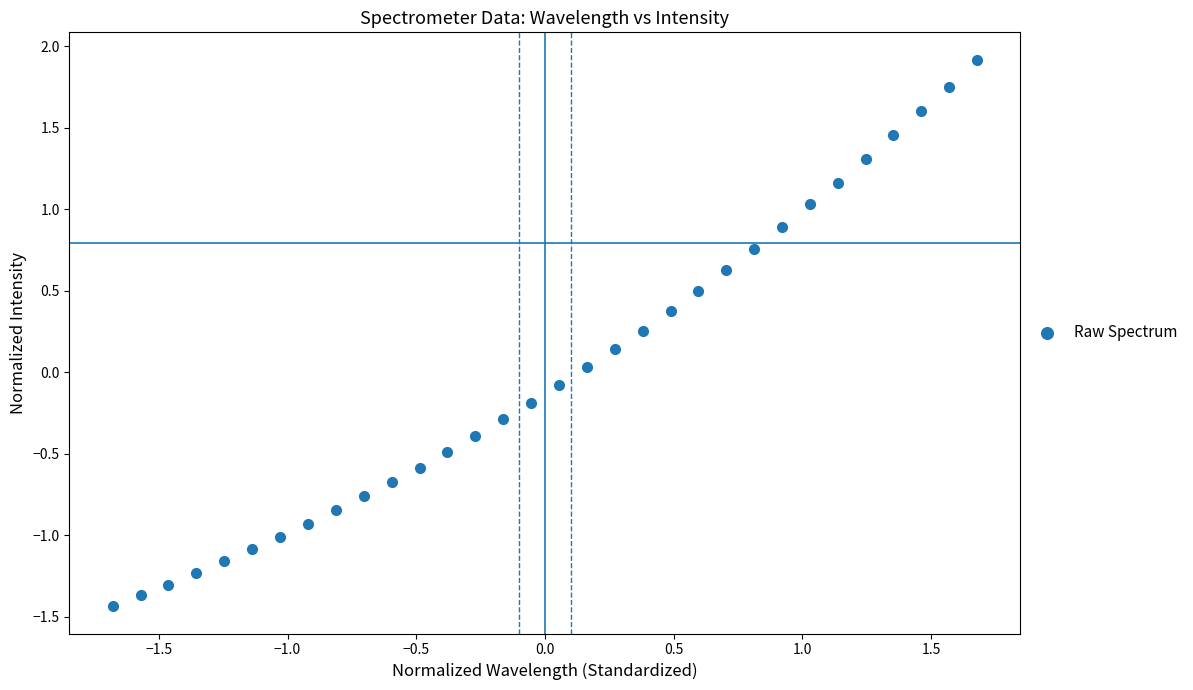

What is the range of Y values (max minus min)?

3.4